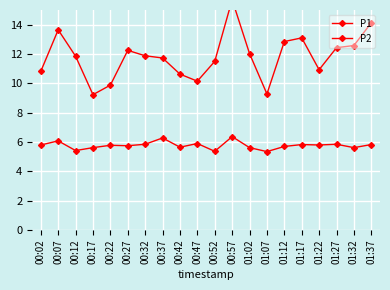

Which label corresponds to the smallest value in the chart?

01:07